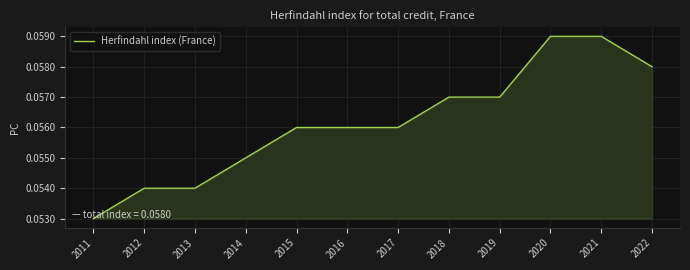

At which label is the value closest to 0?

2011